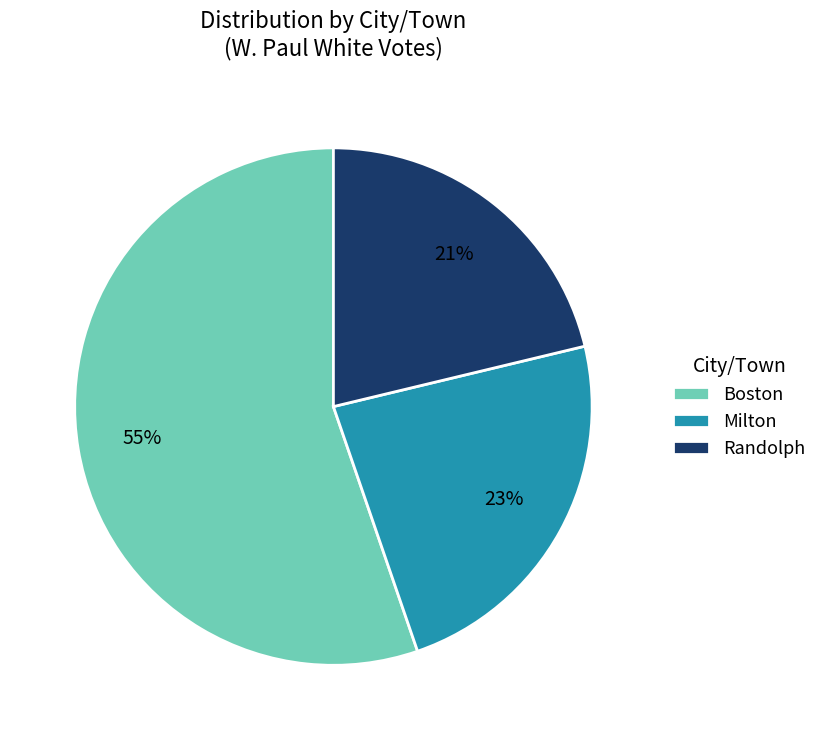

Which category accounts for the majority?

Boston